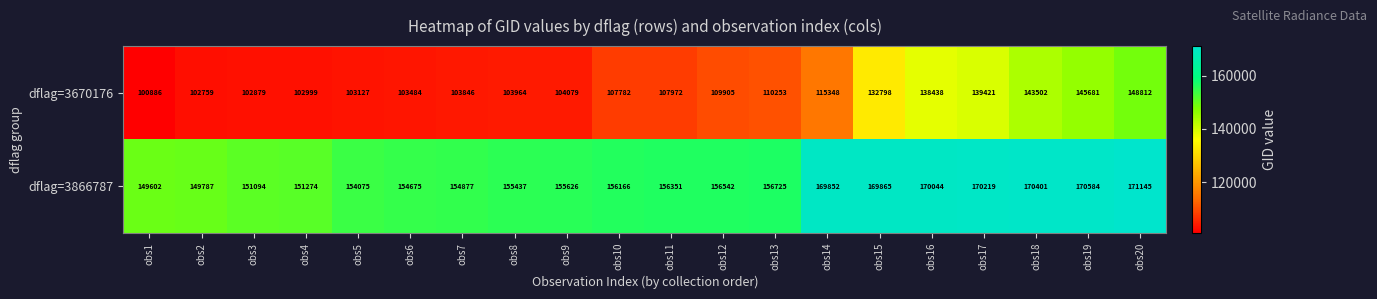

At which category is the sum across all series the highest?

obs20